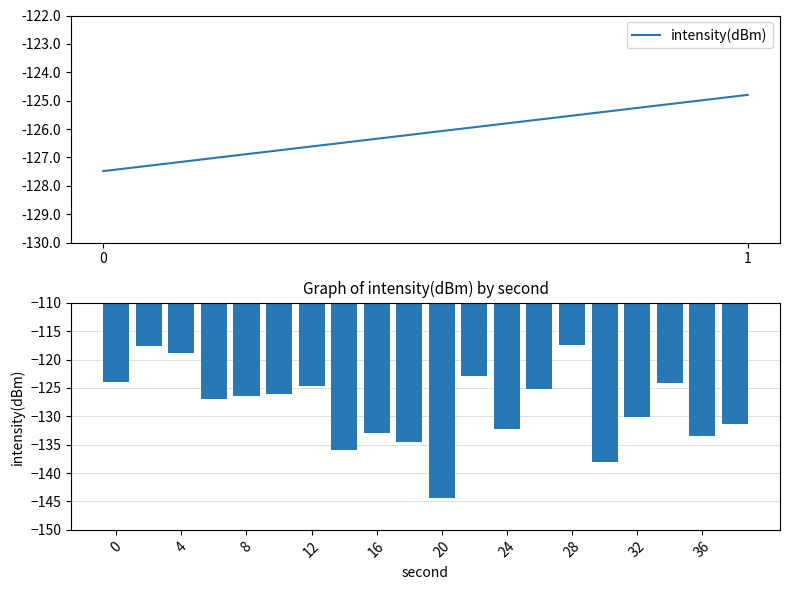

What is the maximum value shown in the chart?

-117.5